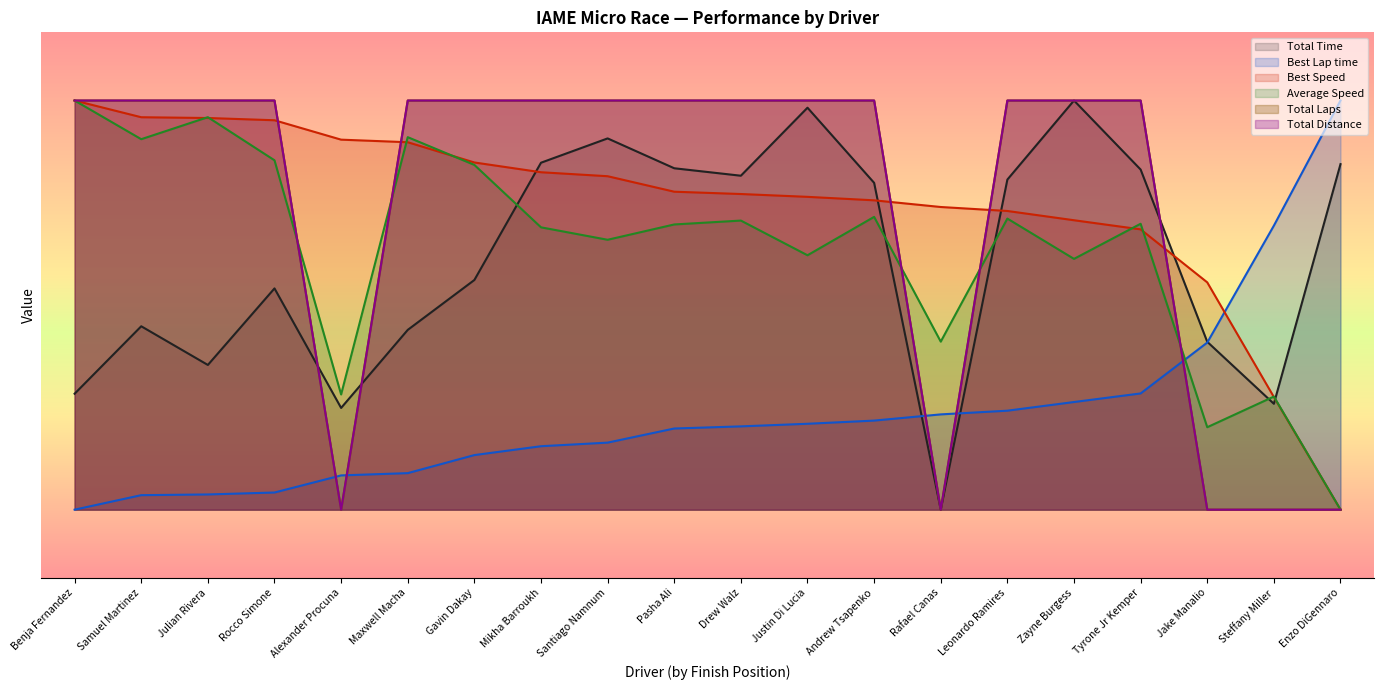

The value of Total Laps at Pasha Ali is 65.0. True or false?

True